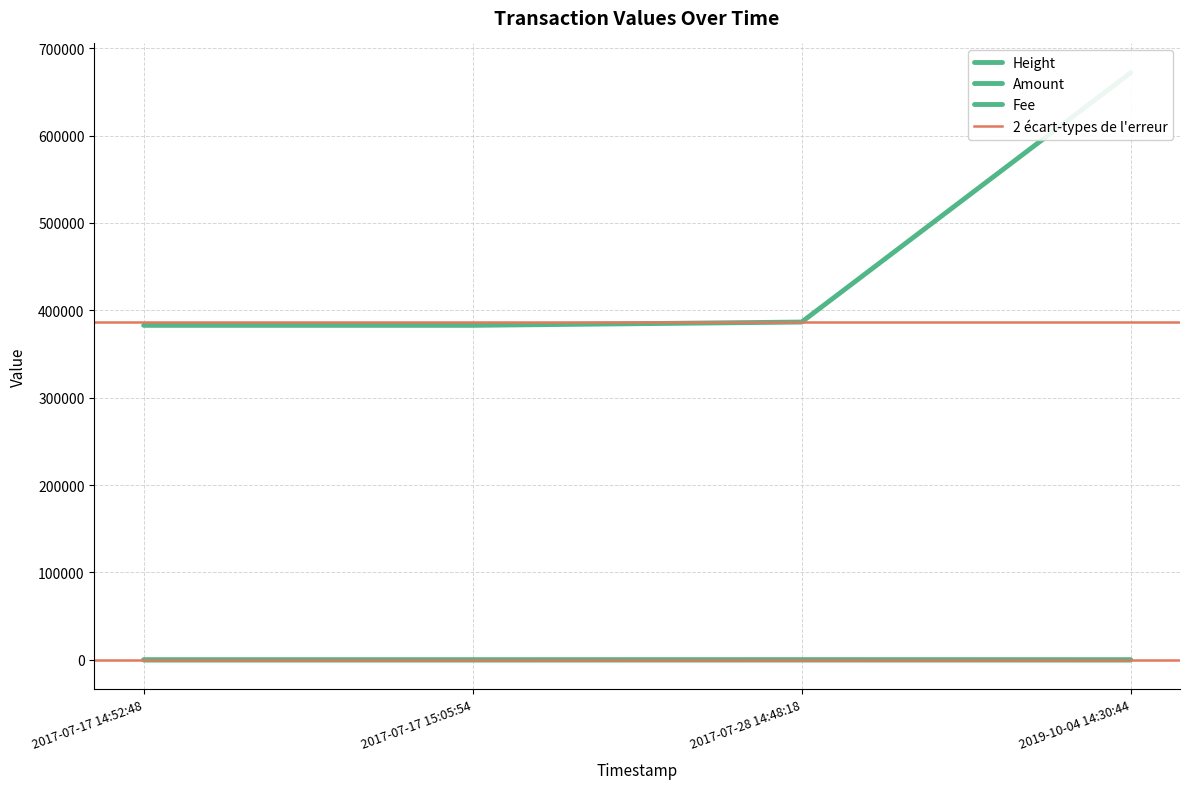

What is the difference between the Height values at 2017-07-28 14:48:18 and 2017-07-17 14:52:48?

3776.0